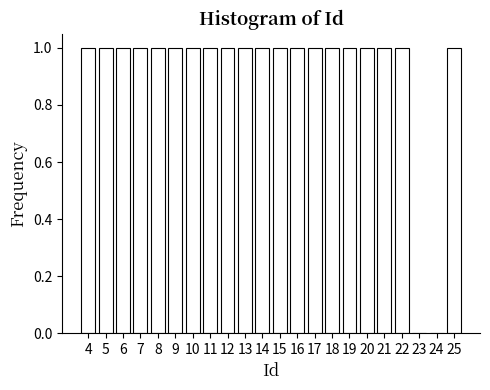

Reading right to left, what are all the values shown in this chart?

25=1	24=0	23=0	22=1	21=1	20=1	19=1	18=1	17=1	16=1	15=1	14=1	13=1	12=1	11=1	10=1	9=1	8=1	7=1	6=1	5=1	4=1